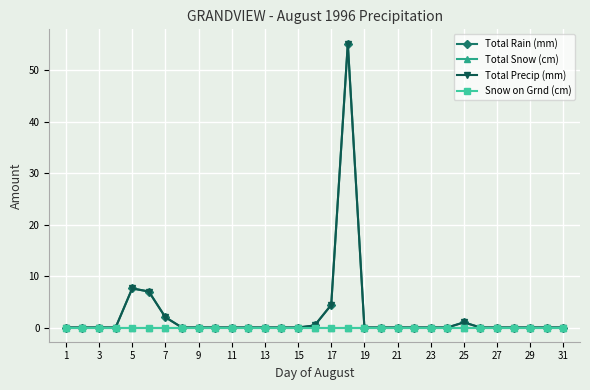

Is this an area chart (filled region under the line)?

No